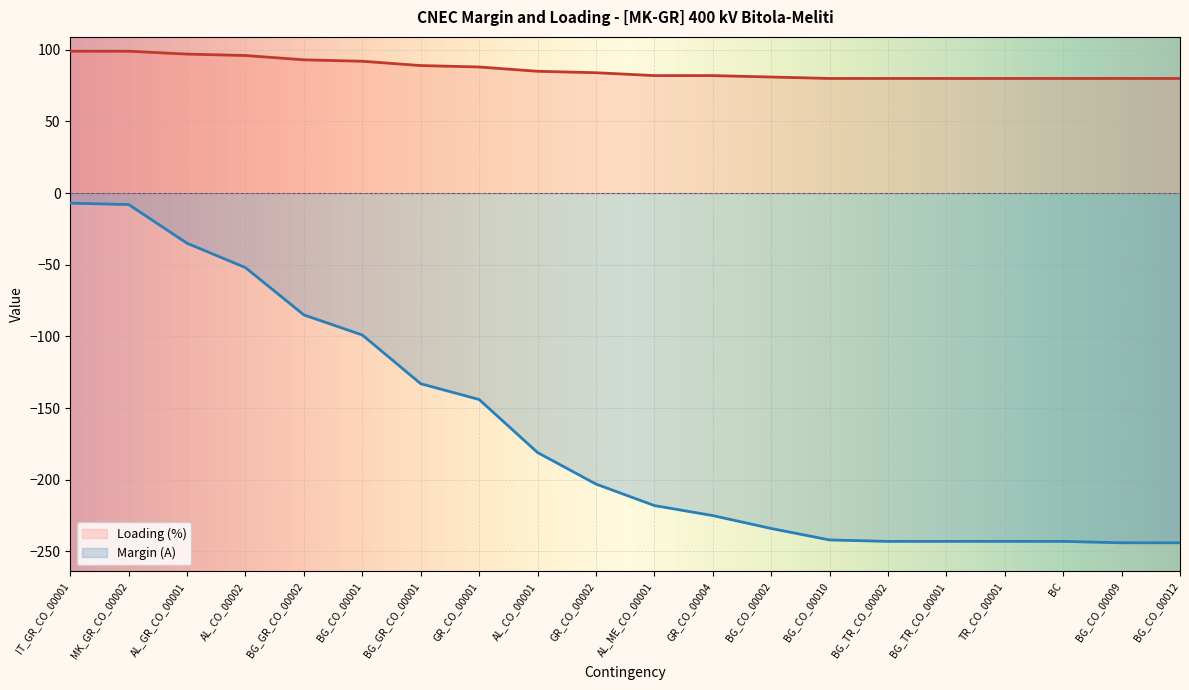

Between MK_GR_CO_00002 and BG_TR_CO_00001, which series saw the biggest shift?

Margin (A)